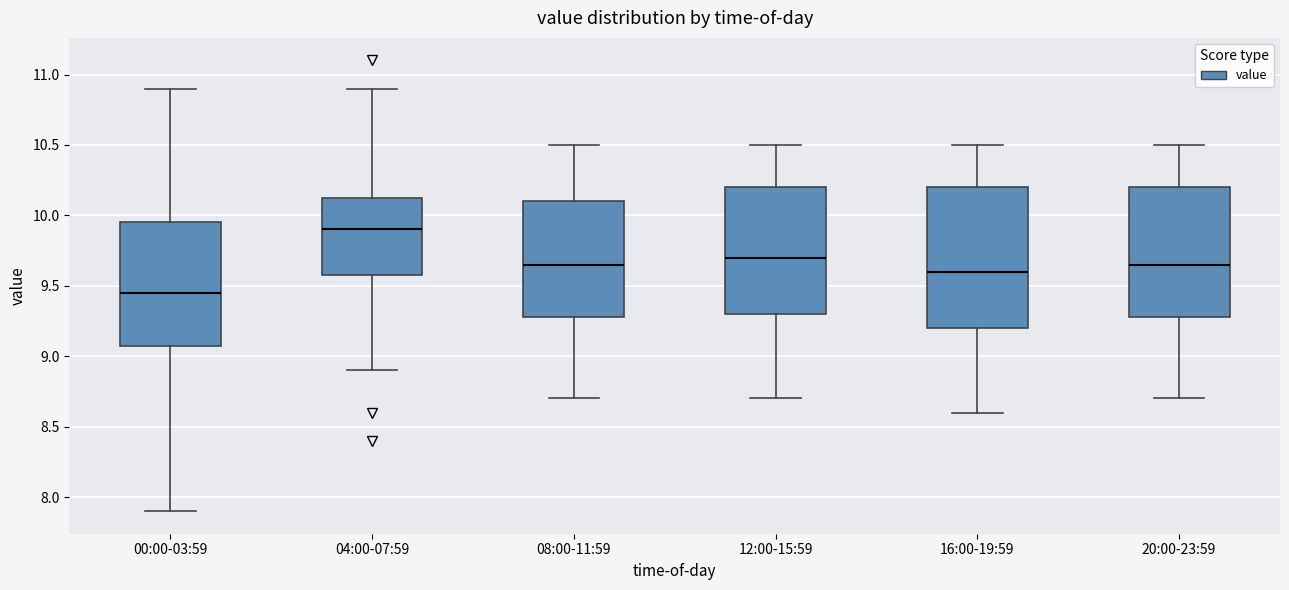

Which box is the tallest, from its lower edge to its upper edge?

16:00-19:59